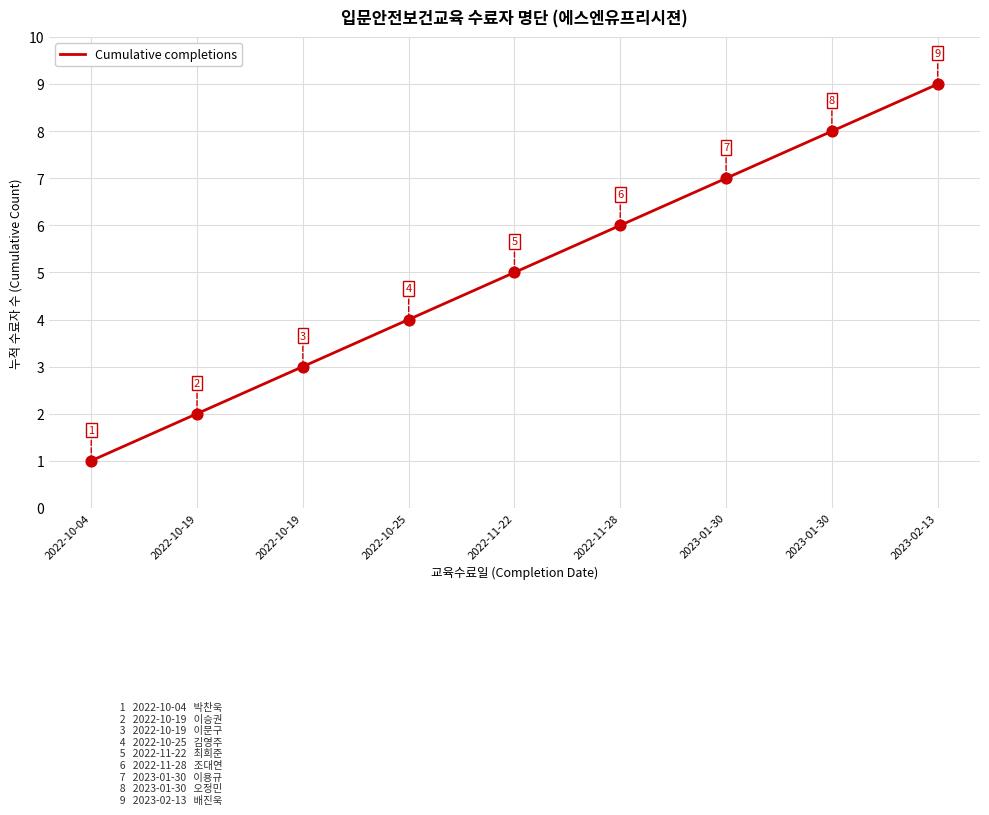

What is the change in value from 2022-10-19 to 2023-01-30?

+5